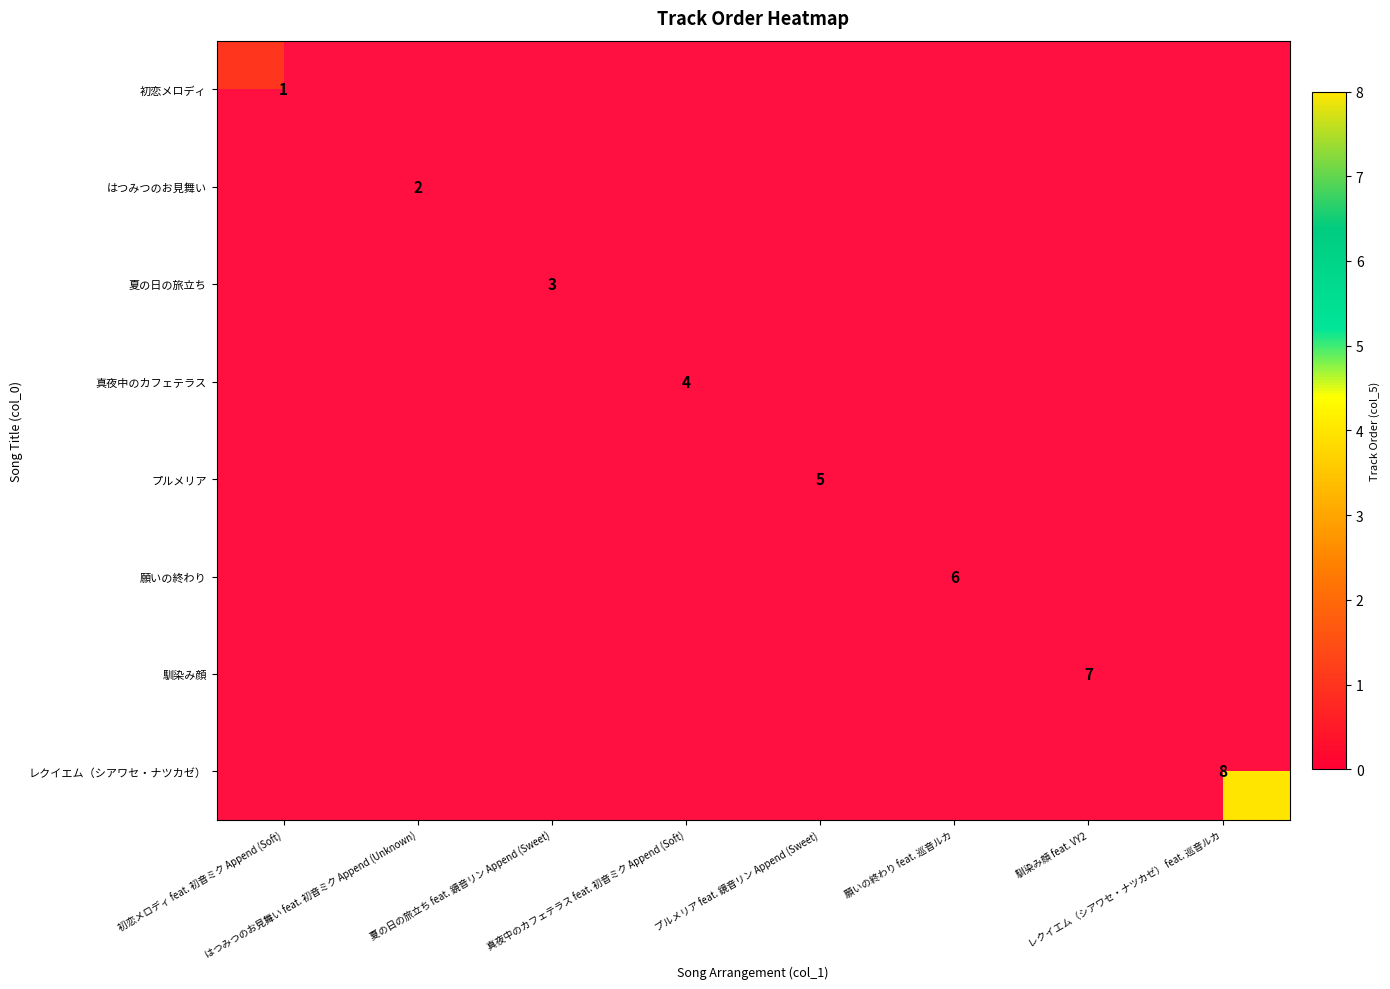

How many 願いの終わり values are between 0 and 1?

7